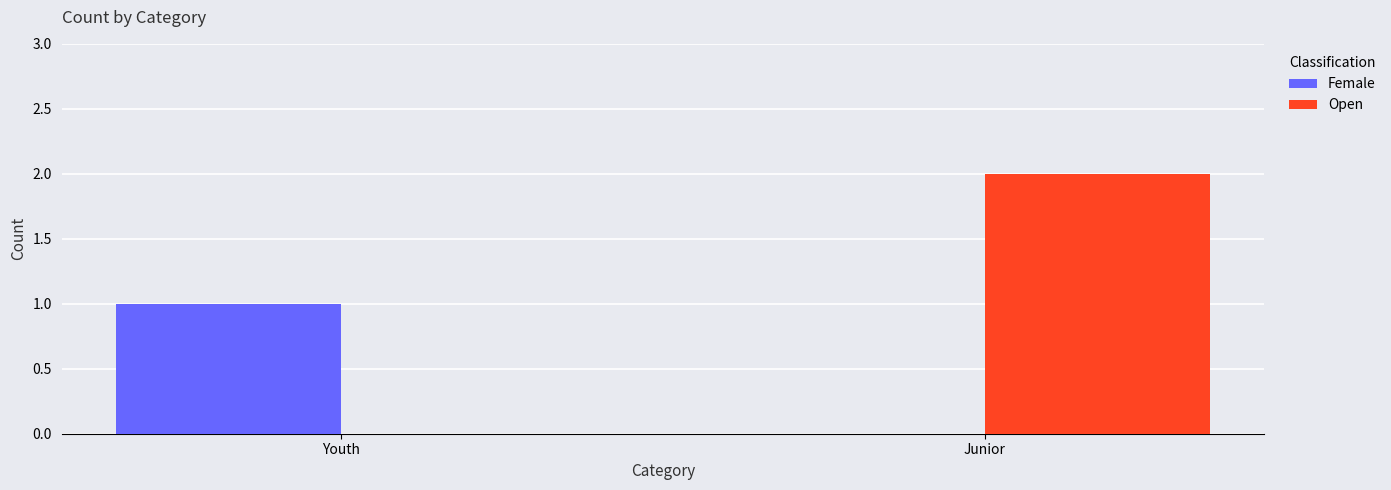

Which label corresponds to the largest value in the chart?

Junior